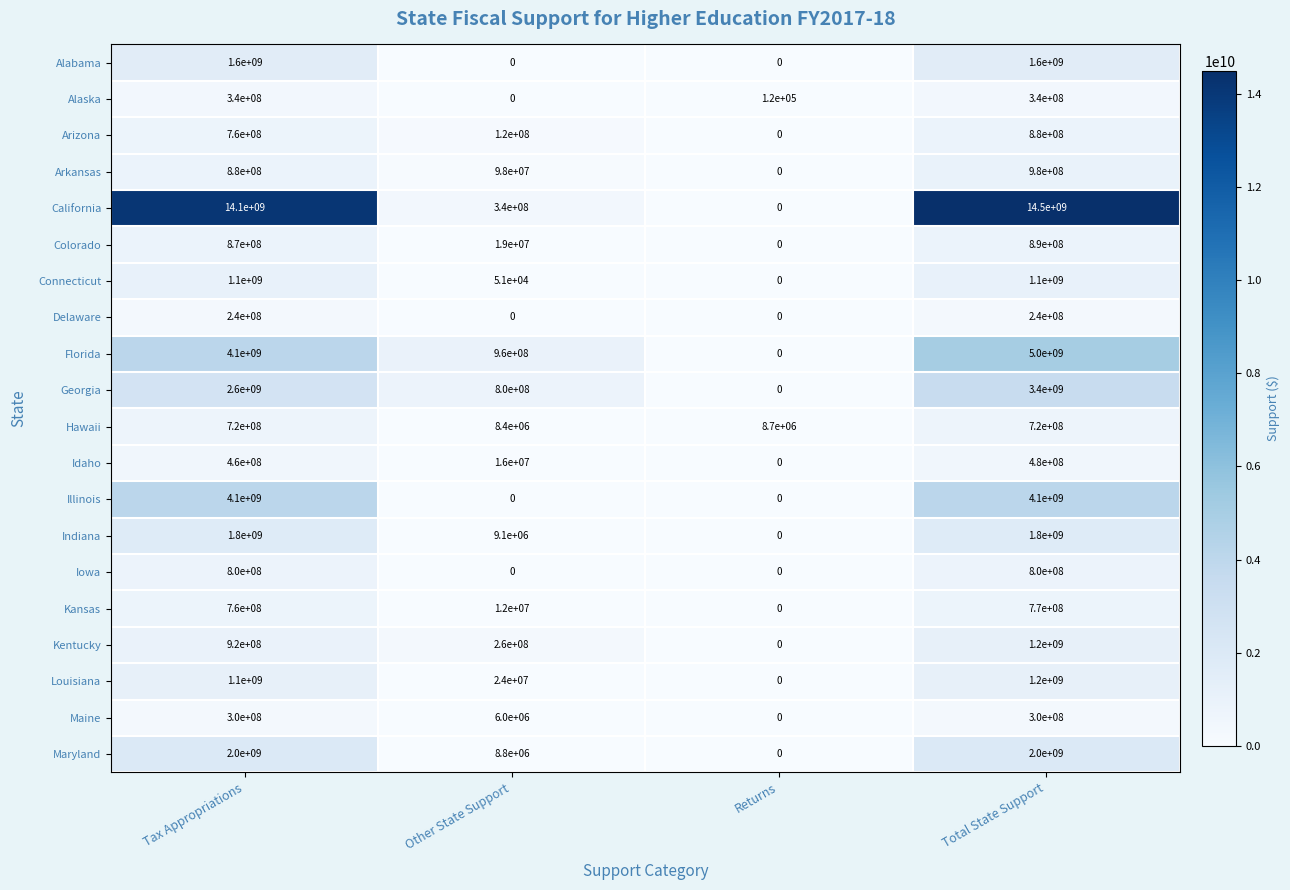

The value of Colorado at Other State Support is 6412866. True or false?

False